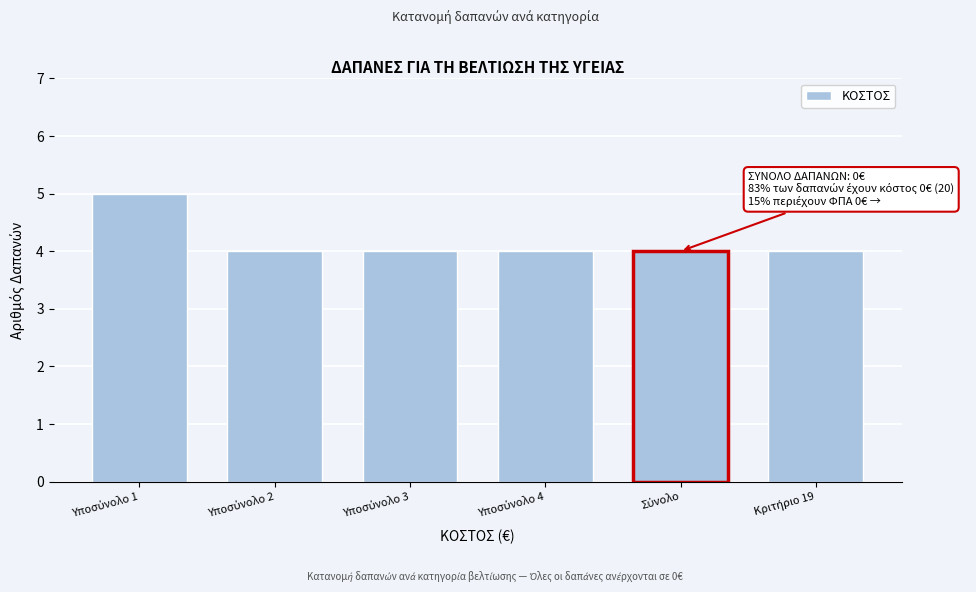

Reading left to right, extract all data points from this chart.

5	4	4	4	4	4